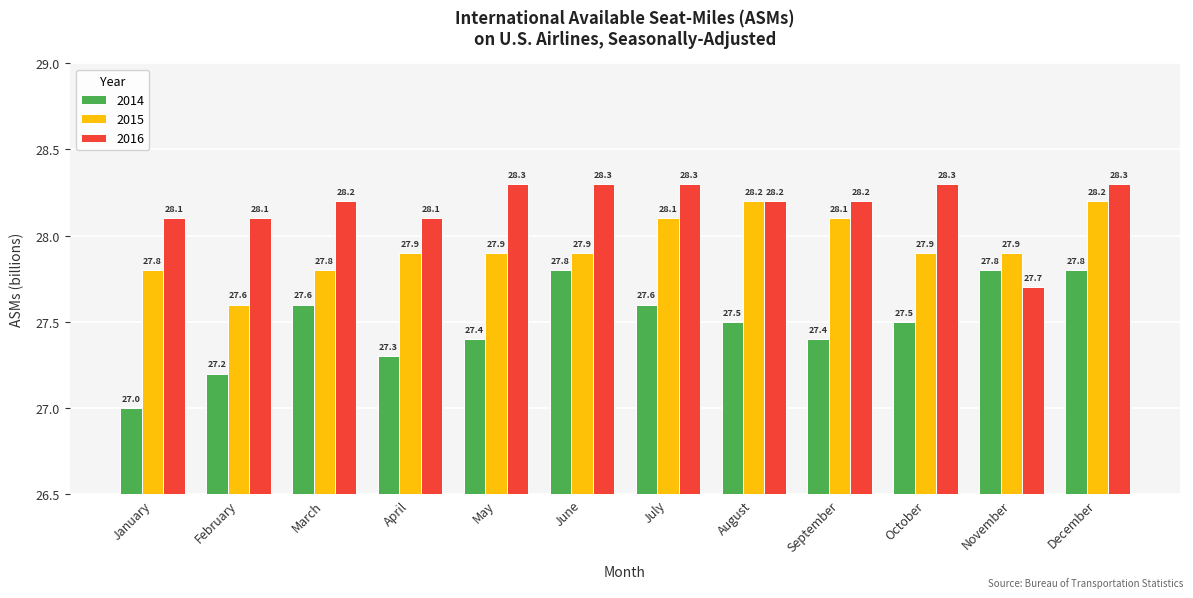

The 2015 series shows 37.6 at November. True or false?

False